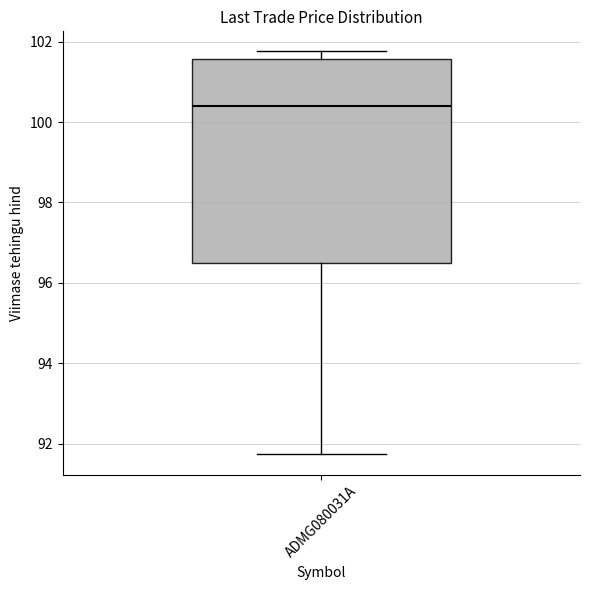

Read this box plot against the y-axis: the position of the median line, the range covered by the box, and the ends of both whiskers. The values are not printed on the chart, so give them approximately, as read against the axis.

median 100.4, box 96.6 to 101.6, whiskers 91.8 to 101.8